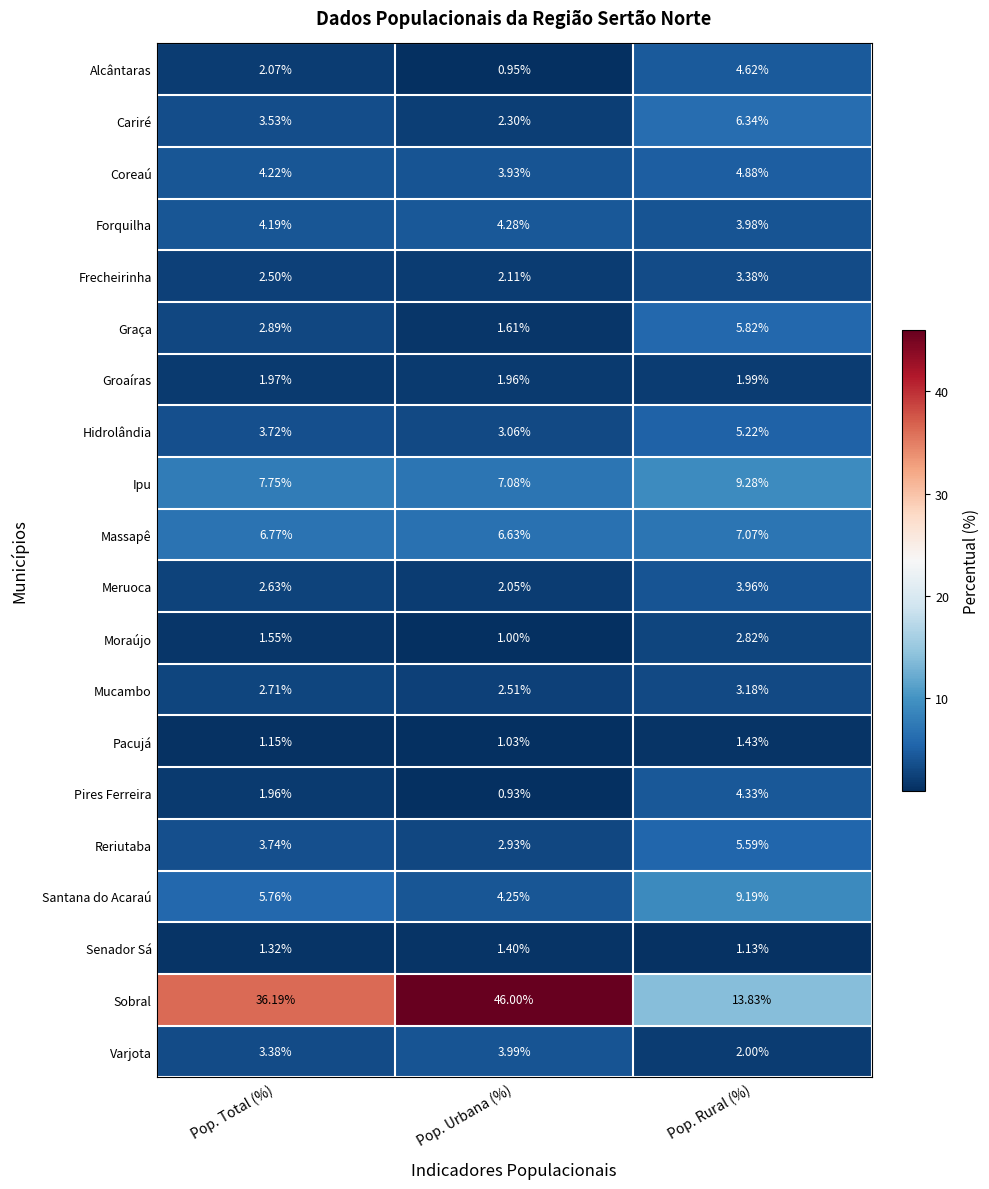

Where is Santana do Acaraú nearest to the value 6?

Pop. Total (%)